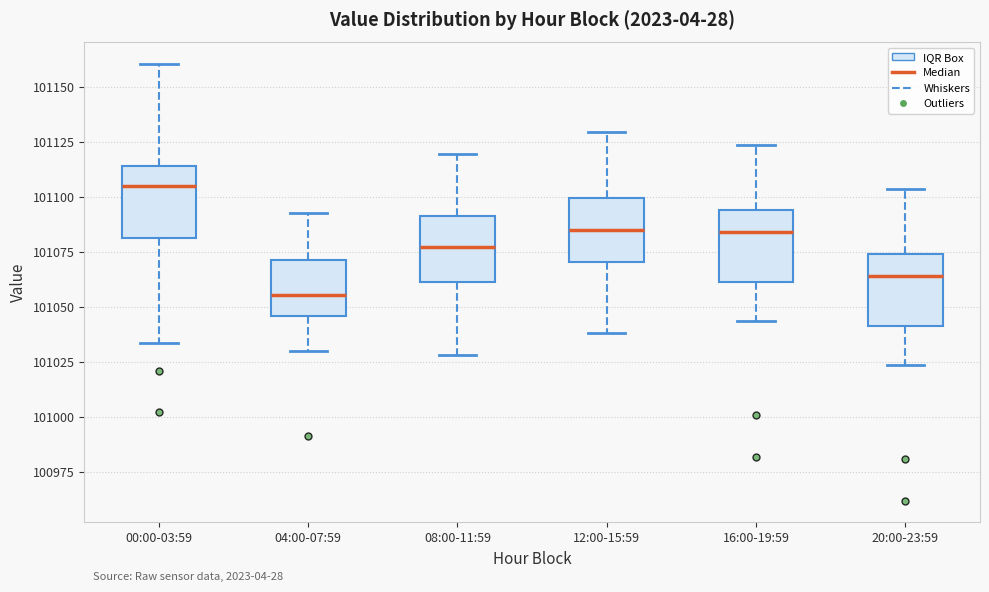

Reading left to right, read every box against the y-axis: the position of its median line, the range the box covers, and the ends of its whiskers. The values are not printed on the chart, so give them approximately, as read against the axis.

00:00-03:59: median 101105, box 101080 to 101115, whiskers 101035 to 101160
04:00-07:59: median 101055, box 101045 to 101070, whiskers 101030 to 101095
08:00-11:59: median 101075, box 101060 to 101090, whiskers 101030 to 101120
12:00-15:59: median 101085, box 101070 to 101100, whiskers 101040 to 101130
16:00-19:59: median 101085, box 101060 to 101095, whiskers 101045 to 101125
20:00-23:59: median 101065, box 101040 to 101075, whiskers 101025 to 101105